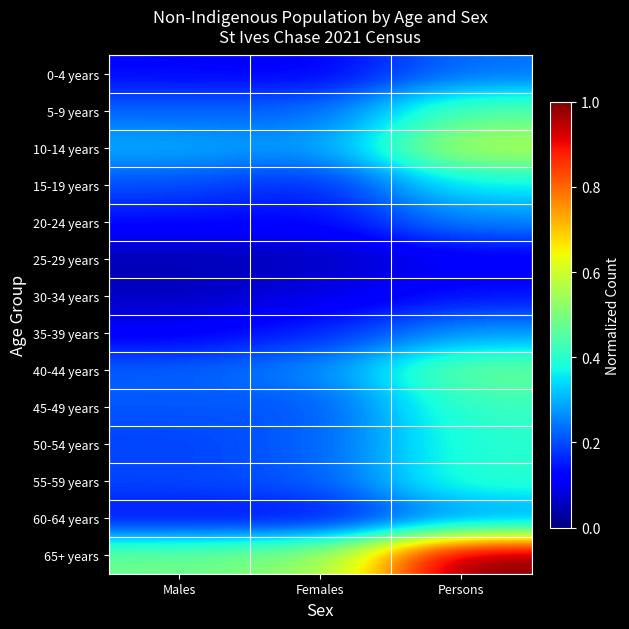

Rank the series by their maximum value, from lowest to highest.

25-29 years, 30-34 years, 0-4 years, 20-24 years, 60-64 years, 35-39 years, 15-19 years, 50-54 years, 55-59 years, 45-49 years, 5-9 years, 40-44 years, 10-14 years, 65+ years